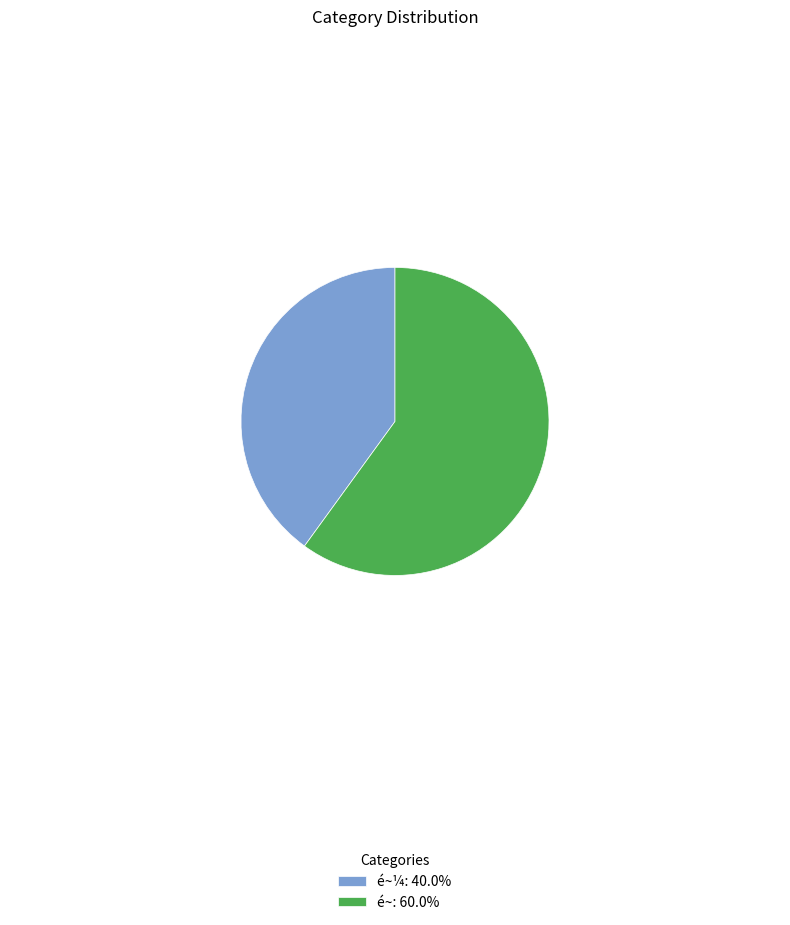

What is the ratio of the value at é~: 60.0% to the value at é~¼: 40.0%?

1.5